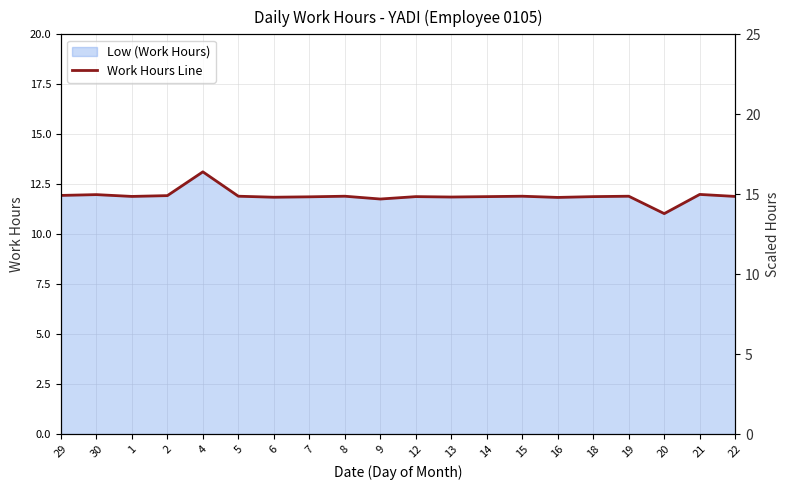

True or false: the data shows 11.9 at 18.

True